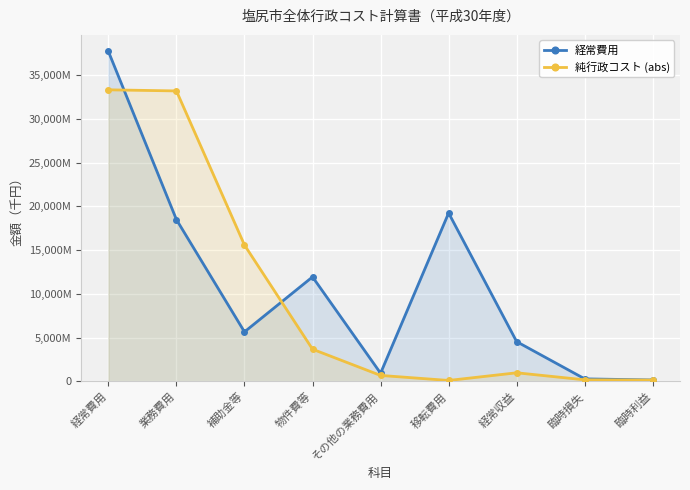

At which category does 経常費用 reach its first local valley?

補助金等